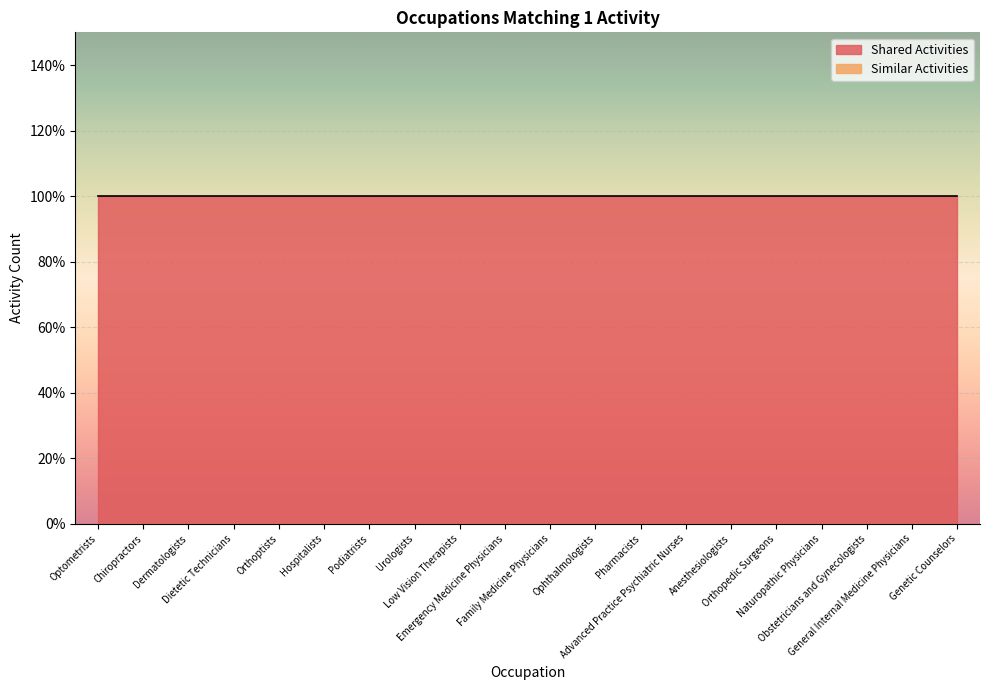

What is the spread (max minus min) of values at Chiropractors?

1